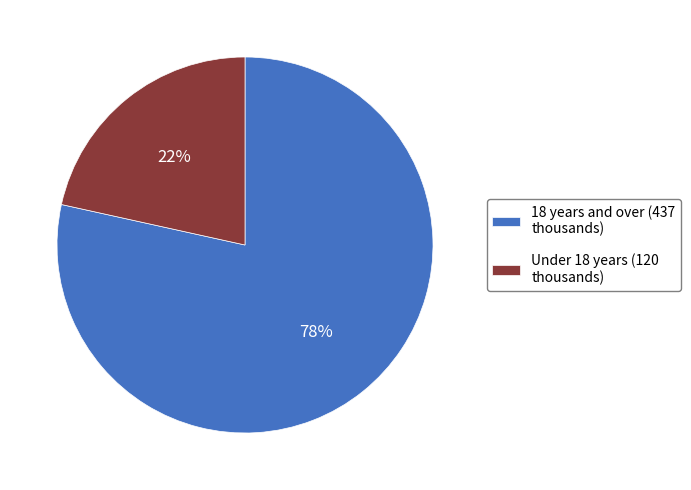

The Under 18 years (120 thousands) slice represents 22% of the pie. True or false?

True